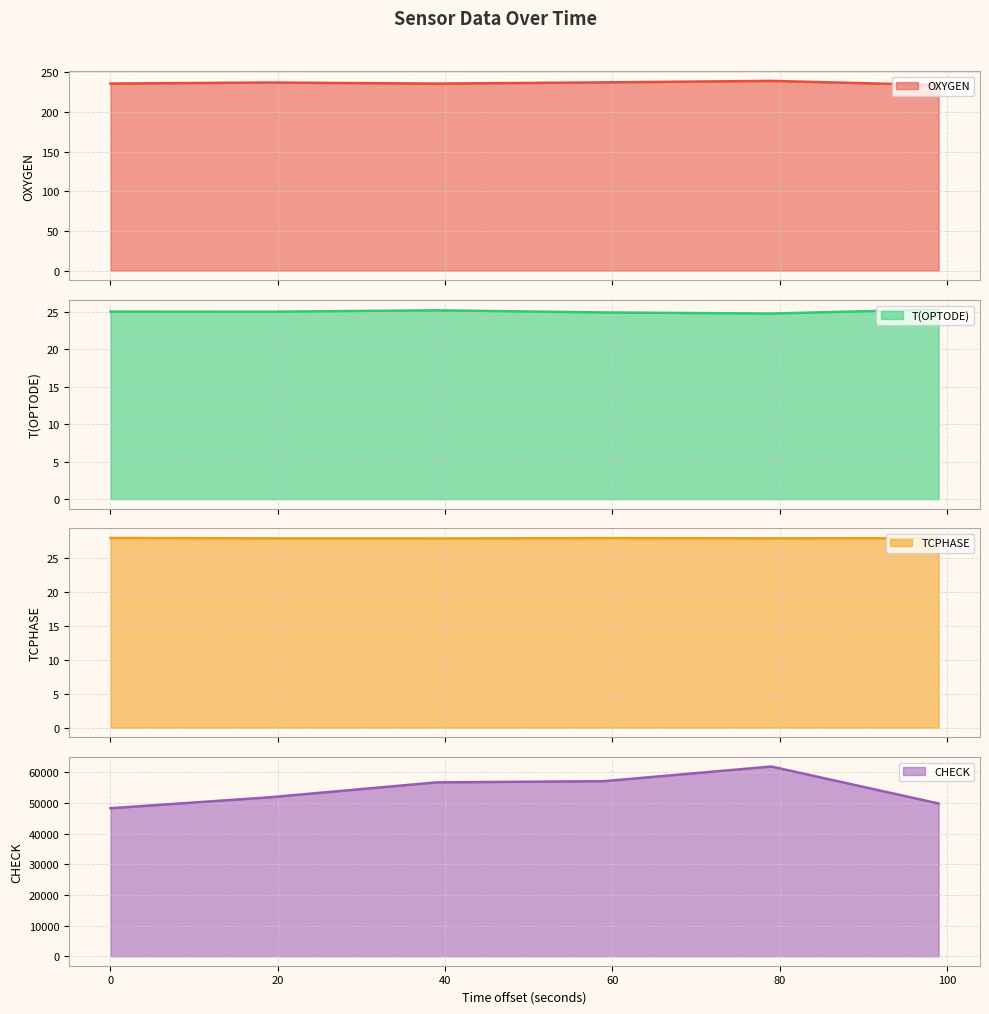

What is the sum of the OXYGEN values at 1367108415 and 1367108455?

474.6